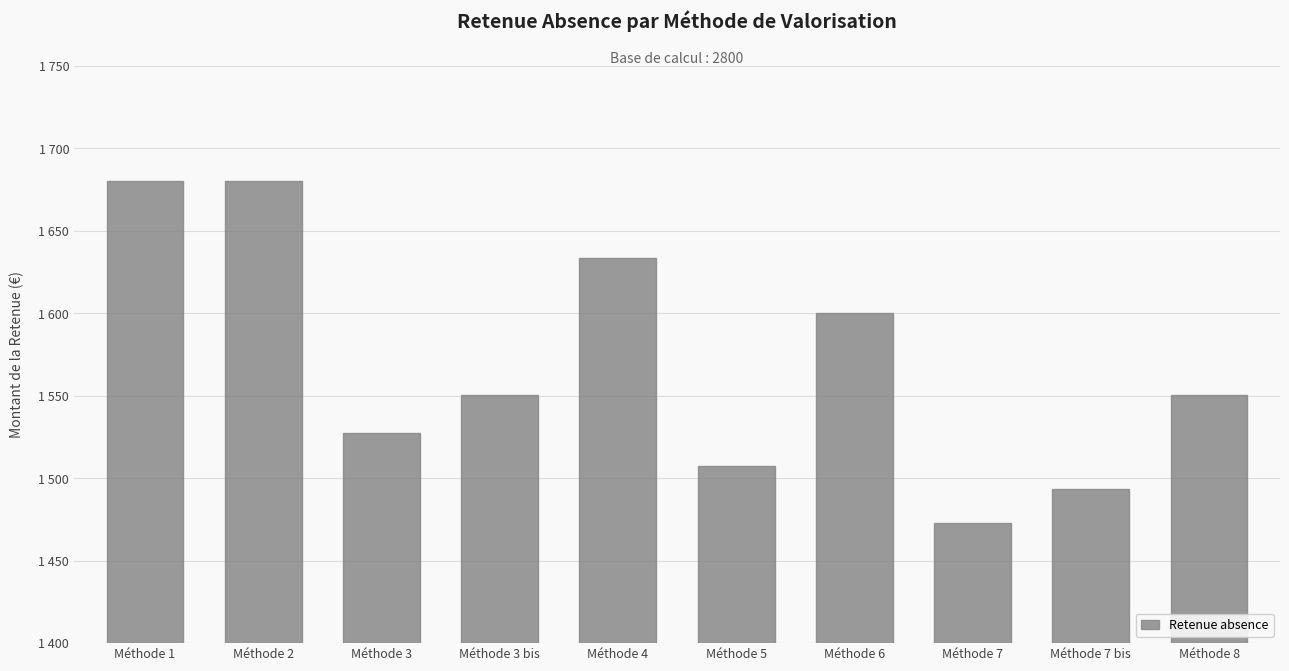

Are the bars horizontal?

No